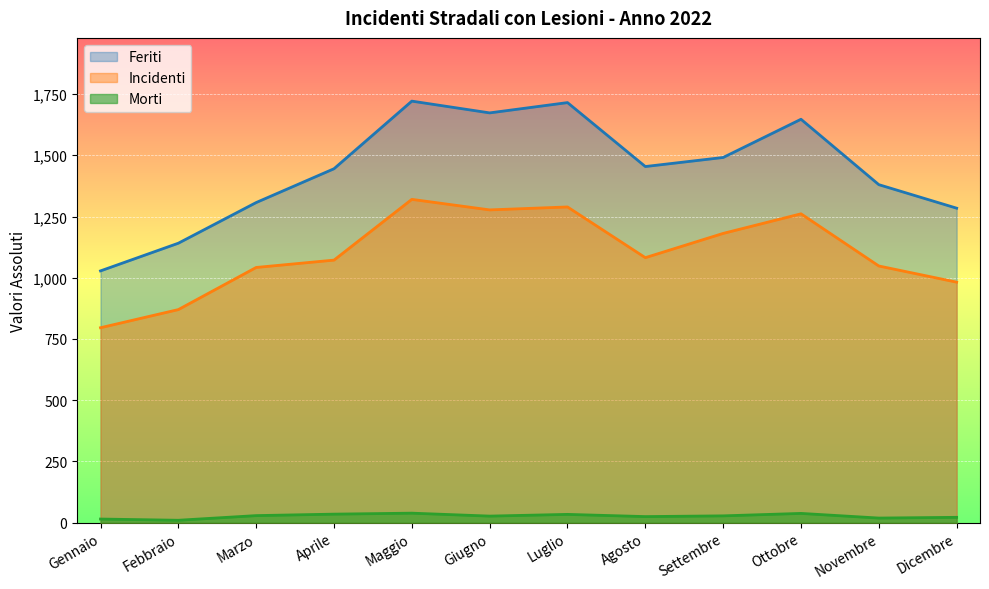

List the series in order of their peak value, lowest first.

Morti, Incidenti, Feriti